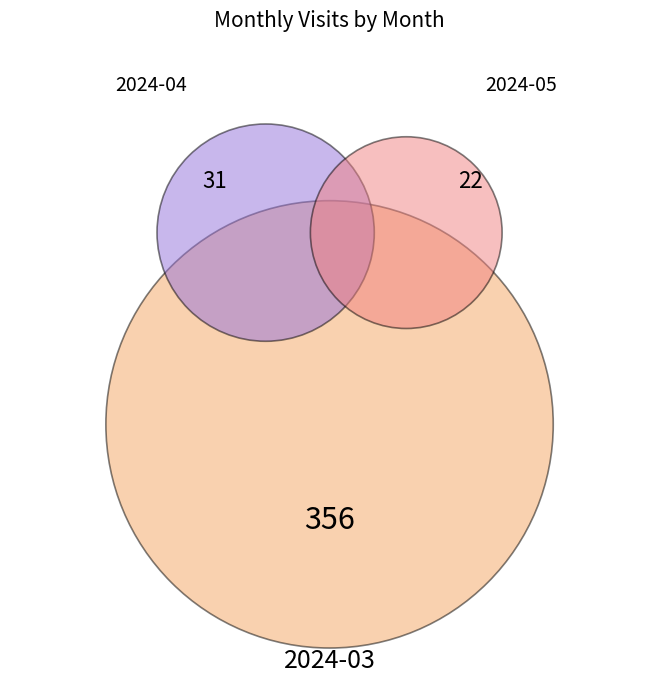

True or false: 2024-04 accounts for 8% of the total.

True